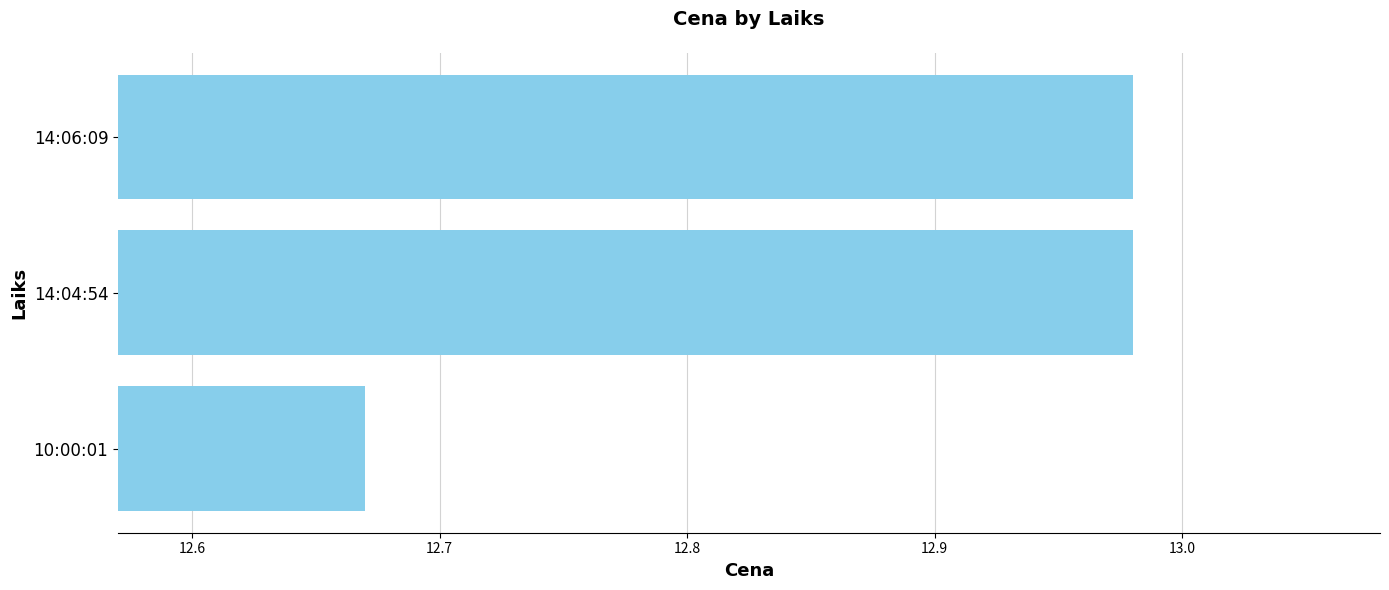

Between 14:04:54 and 10:00:01, which is larger?

14:04:54